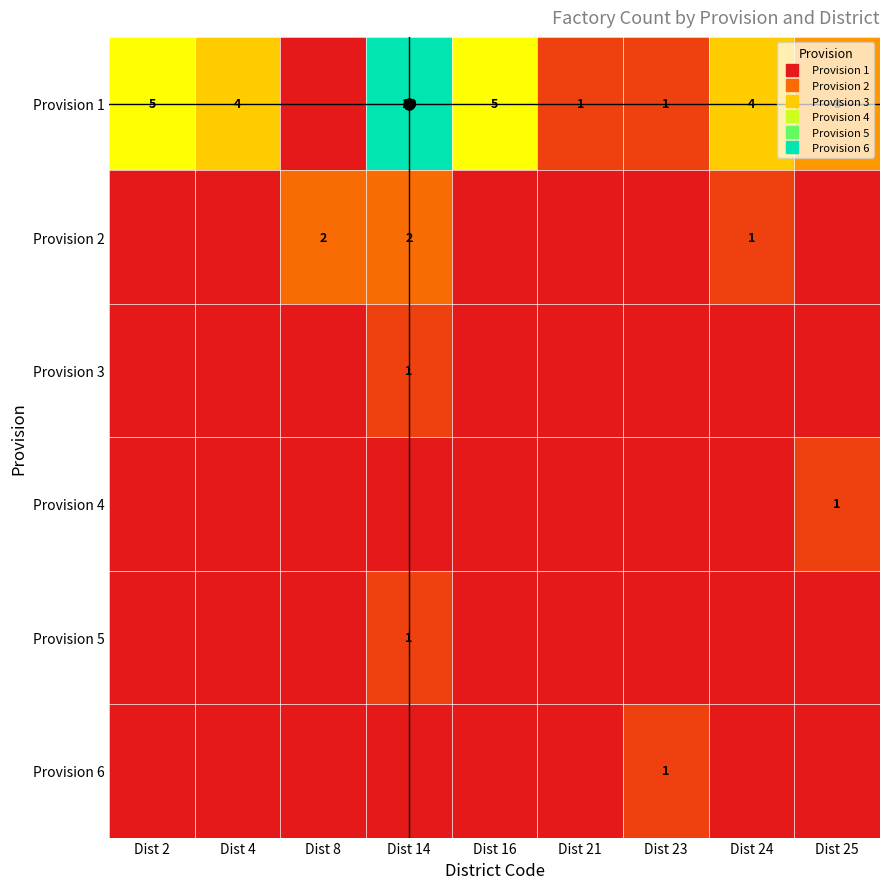

Which has a higher value, Dist 2 or Dist 24?

Dist 2